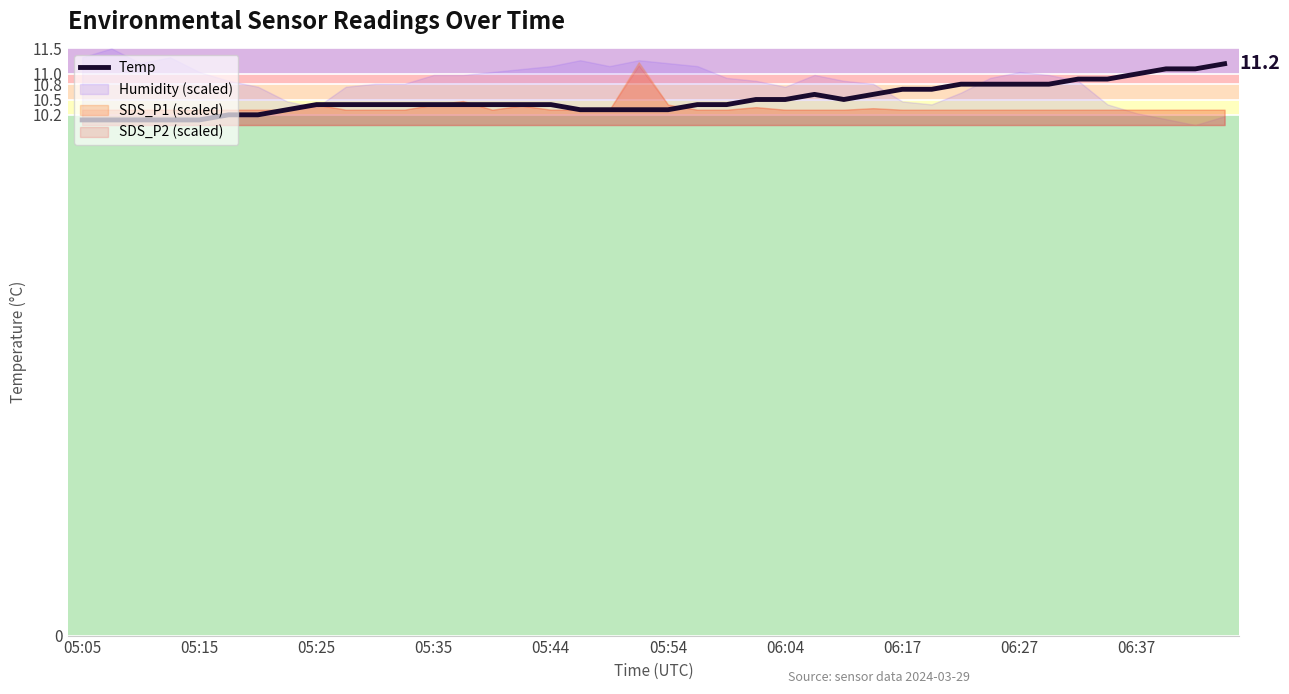

What is the minimum value shown in the chart?

10.1